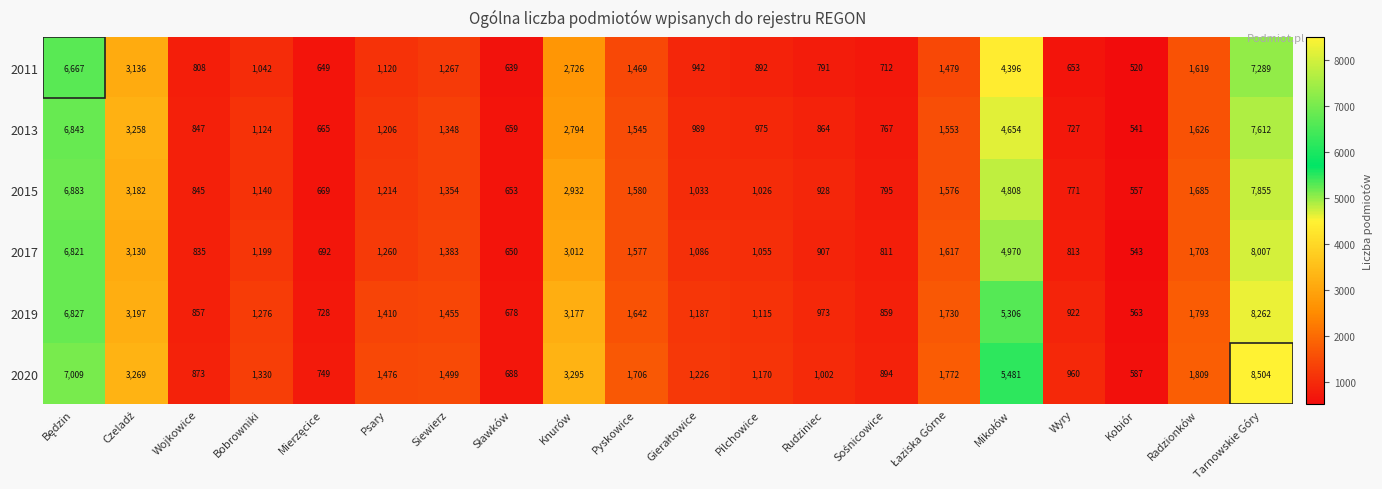

Is it true that 2020 equals 711 at Siewierz?

False